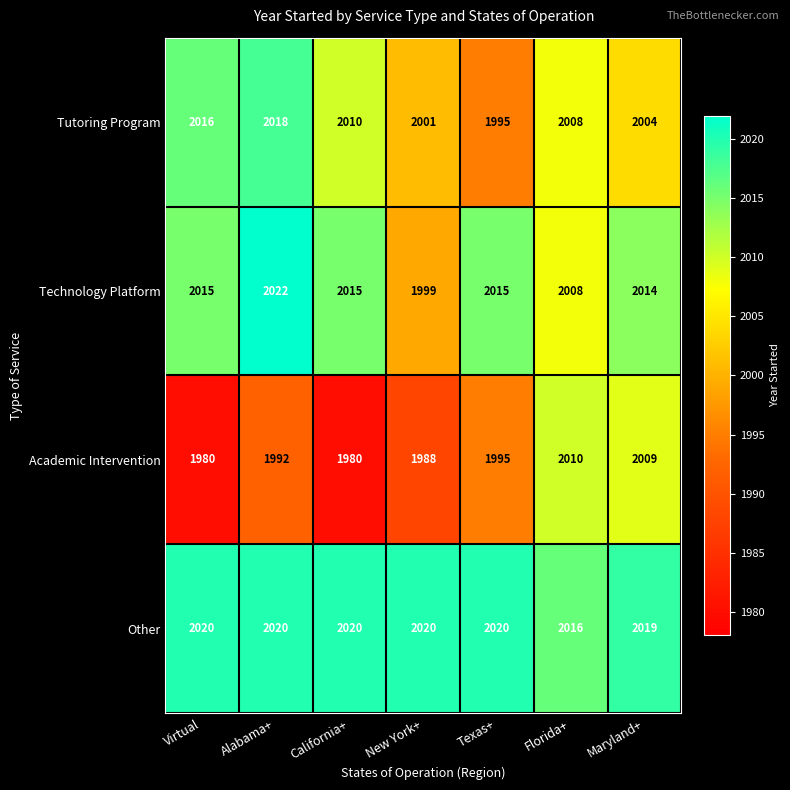

The Technology Platform series shows 2008 at Florida+. True or false?

True